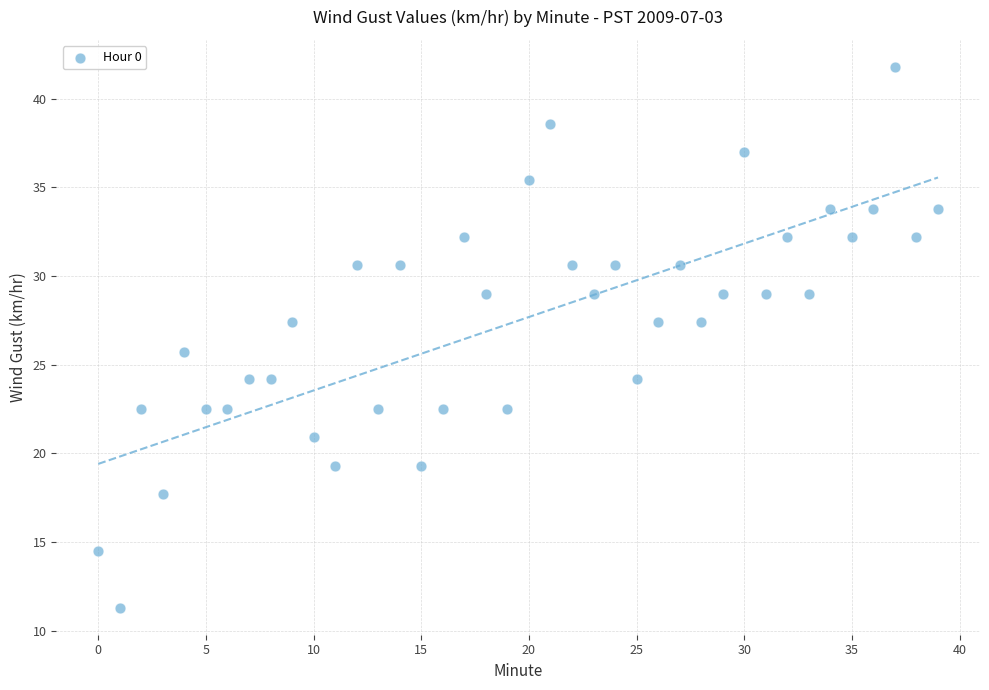

What is the range of Y values (max minus min)?

30.5